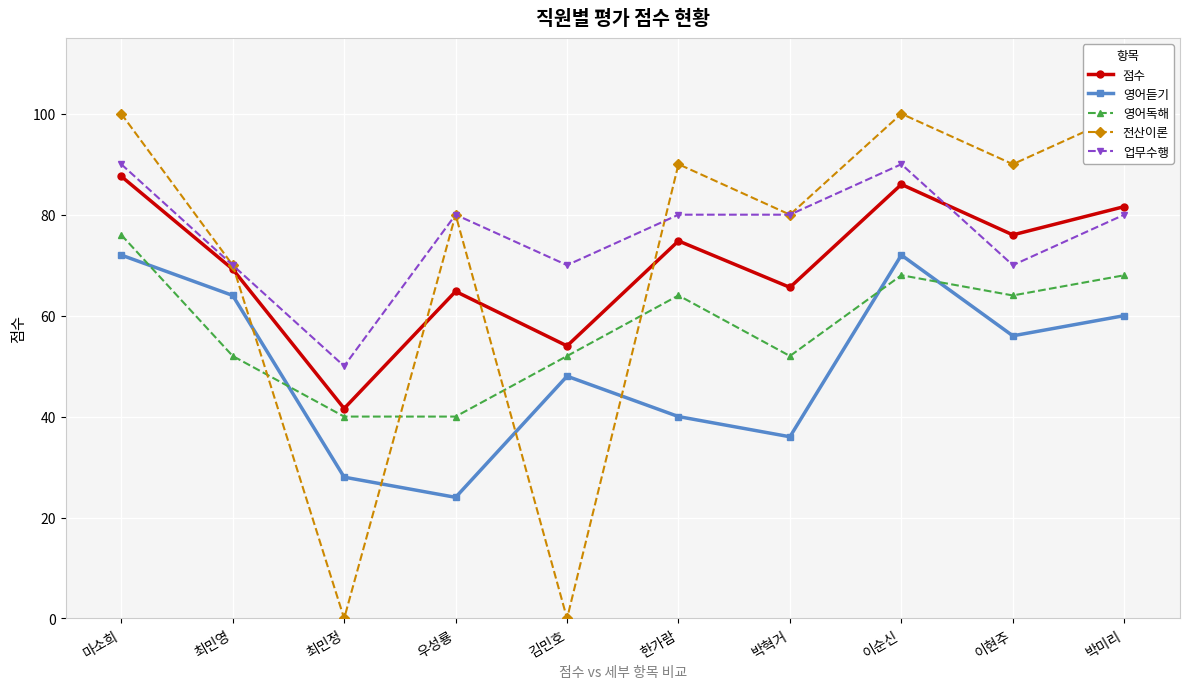

Is it true that 점수 equals 47.9 at 박미리?

False